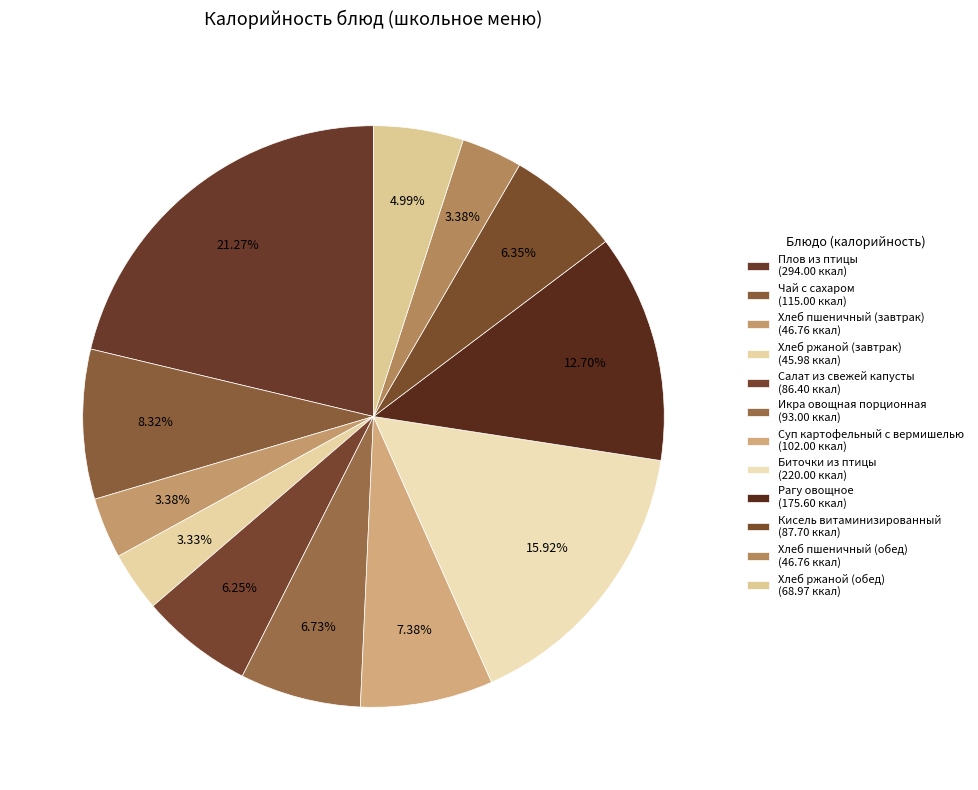

Count the number of slices in the pie.

12